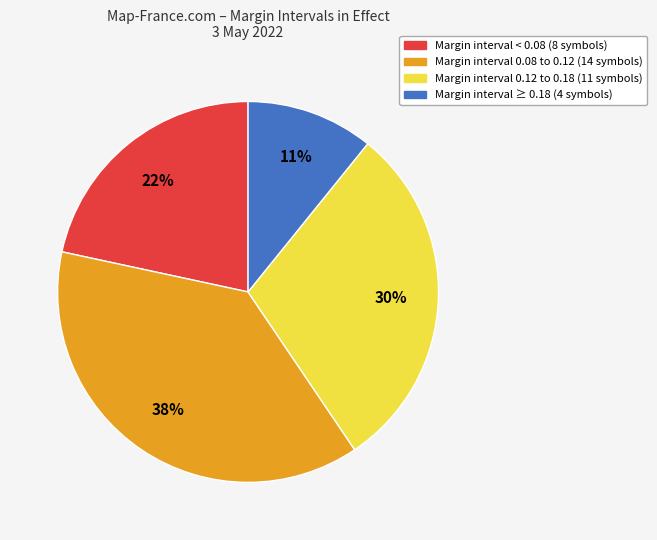

To the nearest percent, what is the average slice percentage?

25%